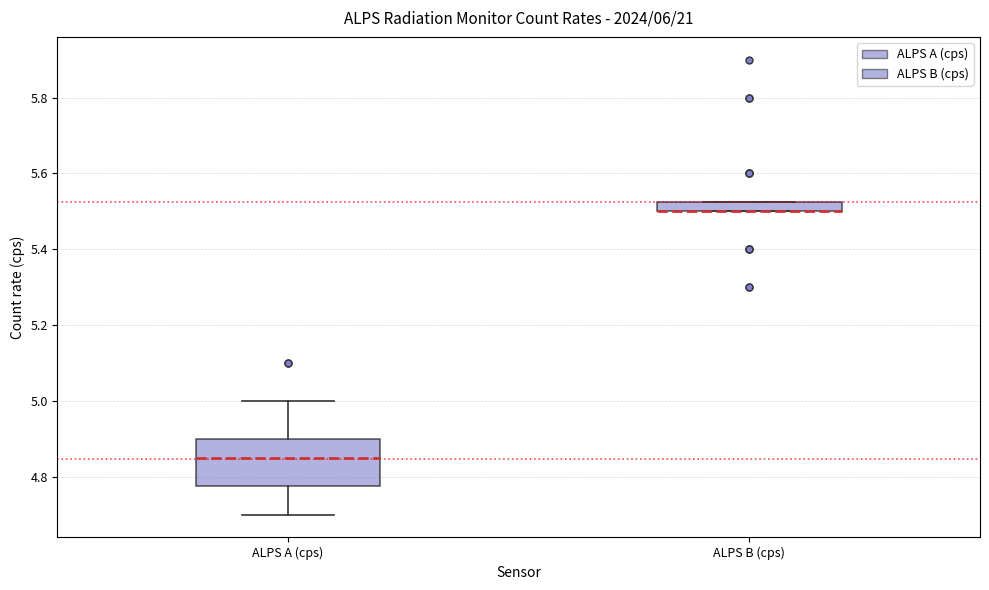

Which box is the tallest, from its lower edge to its upper edge?

ALPS A (cps)